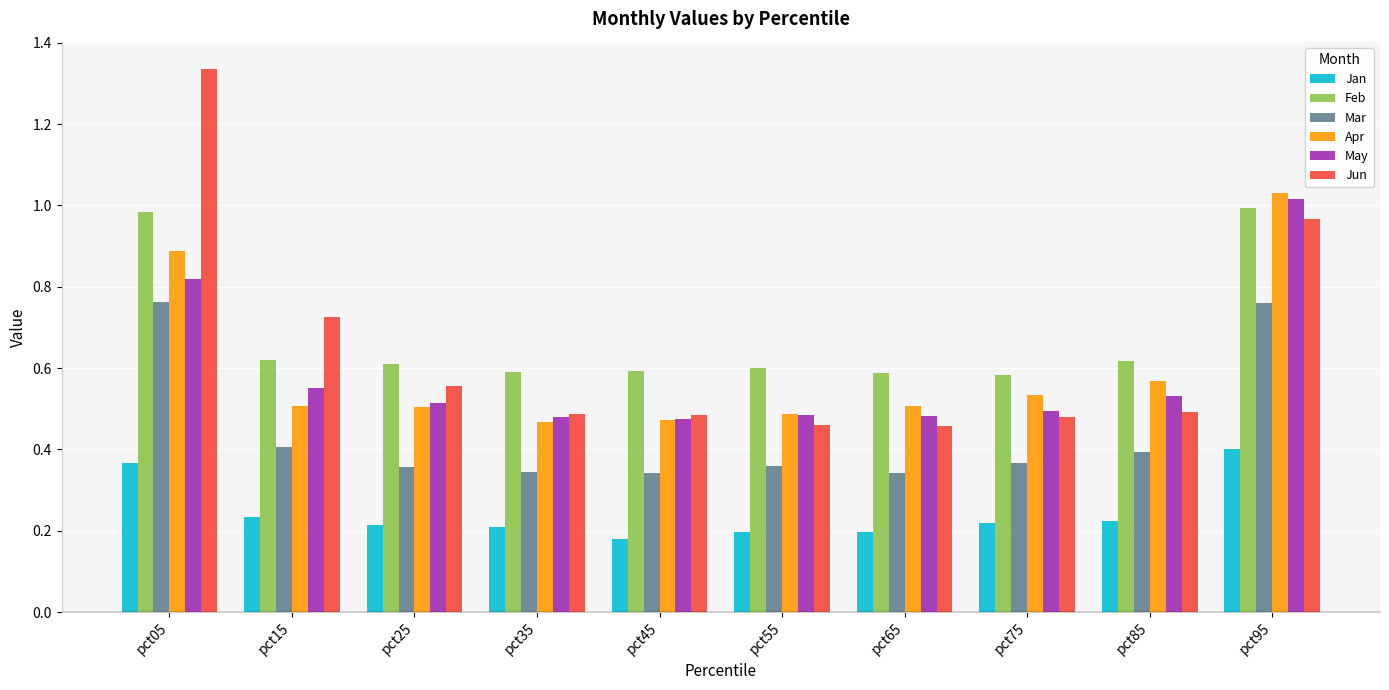

True or false: Jun has a value of 0.5 at pct35.

True